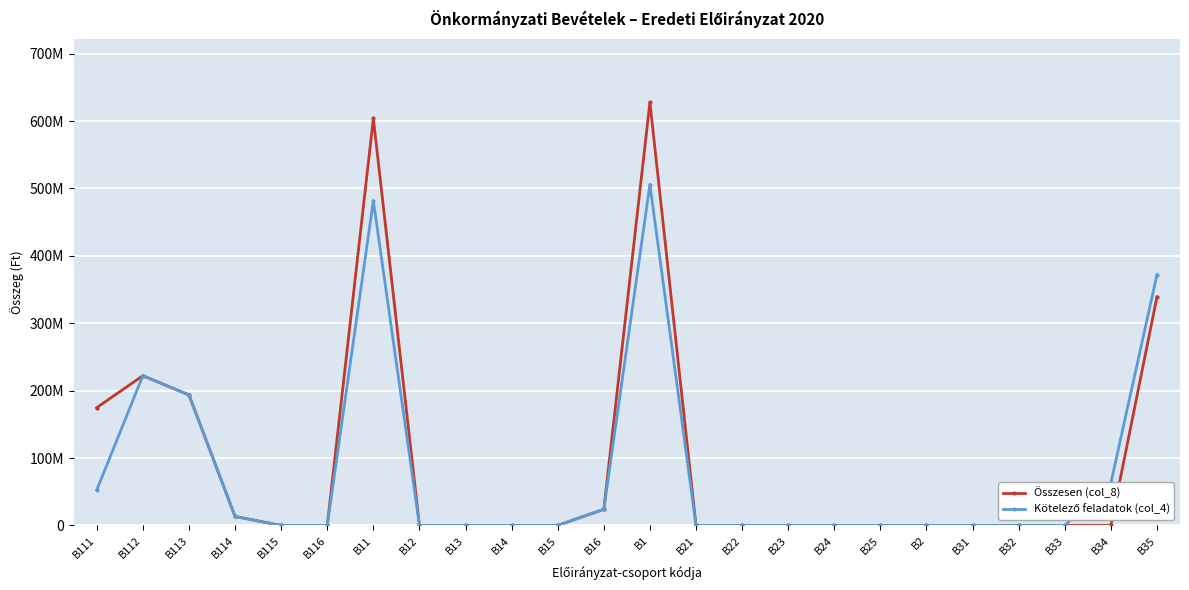

Which series has the largest total across all categories?

Összesen (col_8)